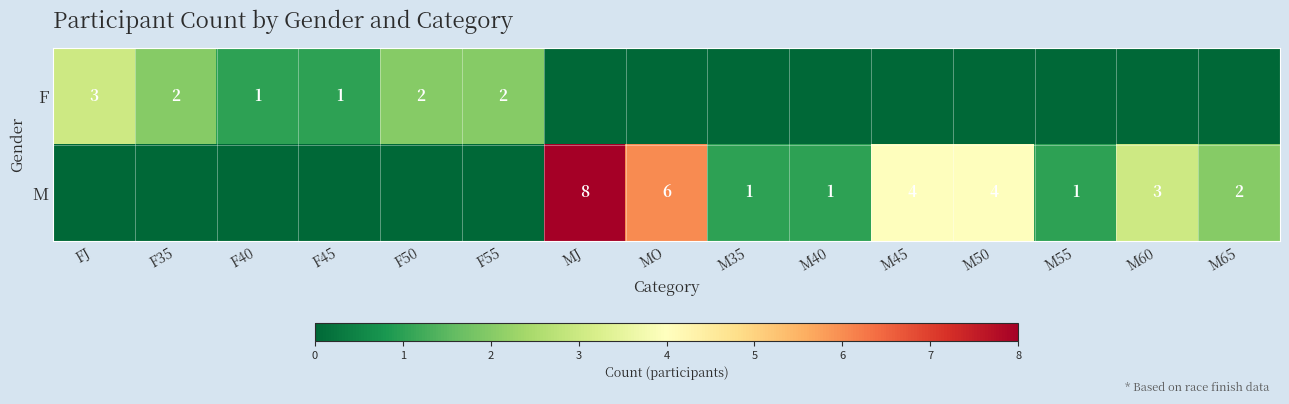

What is the total value across all series at M65?

2